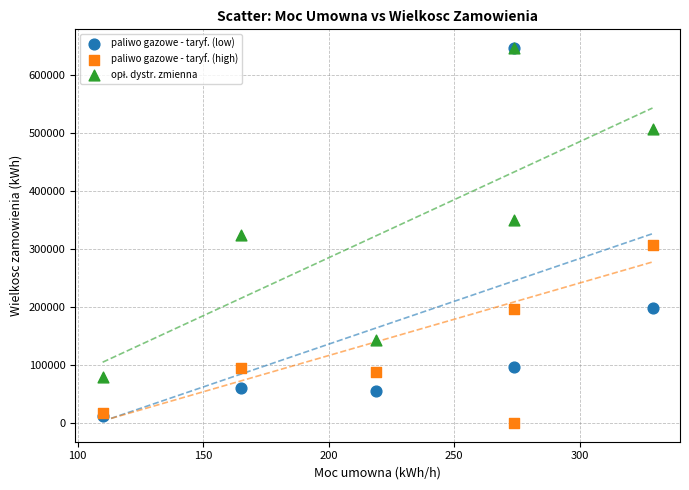

Which series contains the lowest Y value?

paliwo gazowe - taryf. (high)